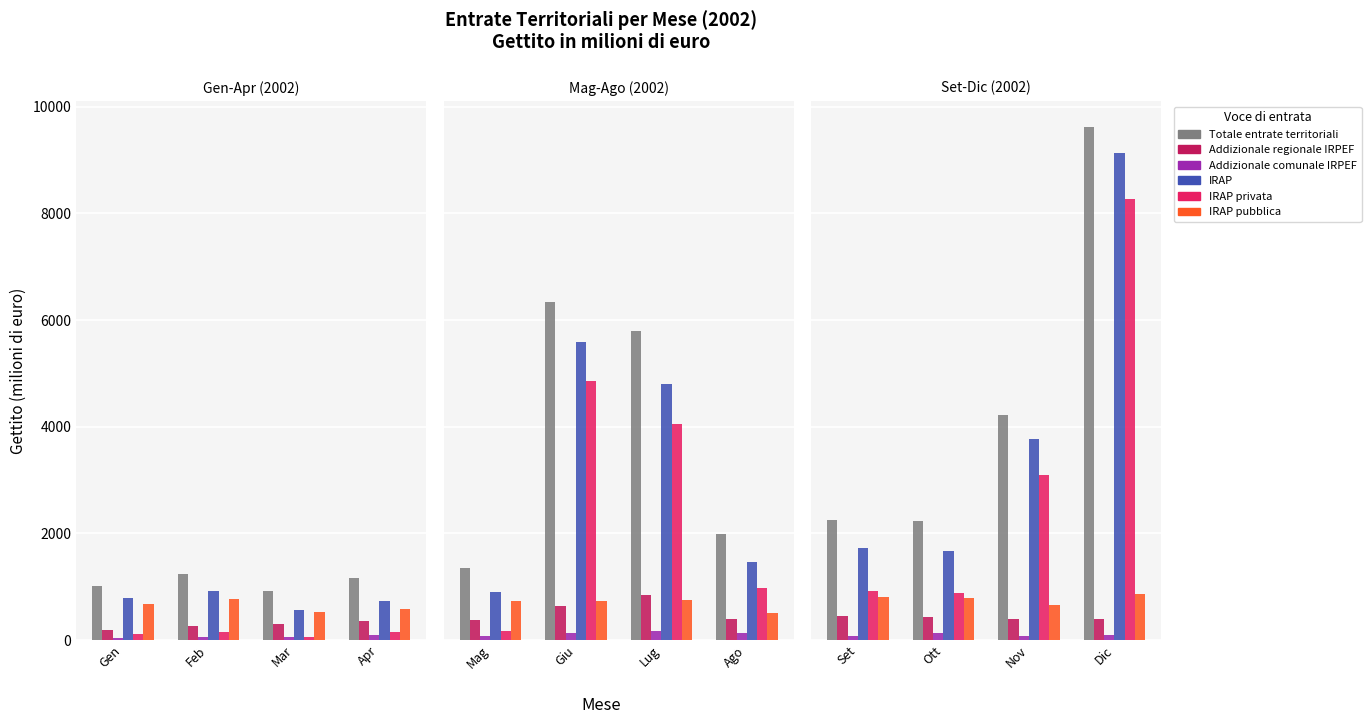

Does the chart contain stacked bars?

No